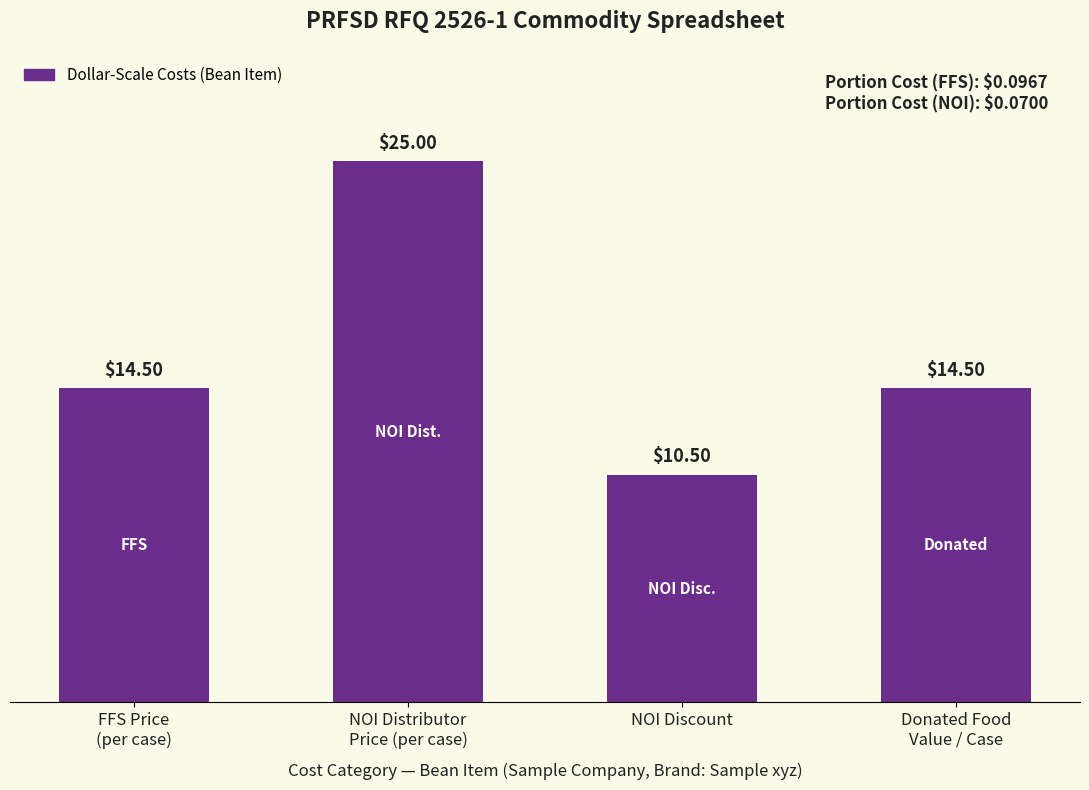

How many bars are there in total?

4